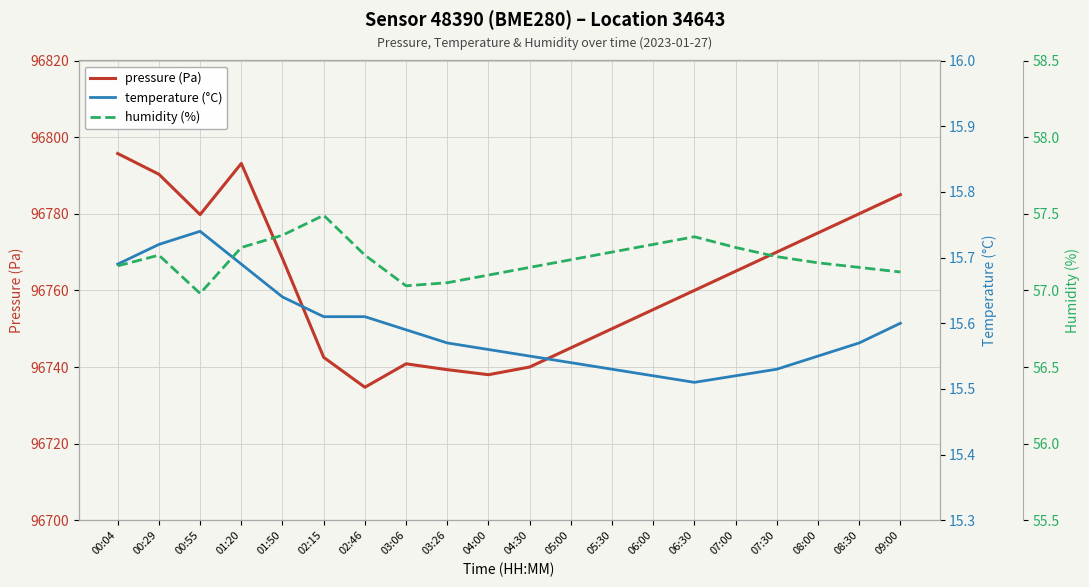

What position from the right is 00:55?

18